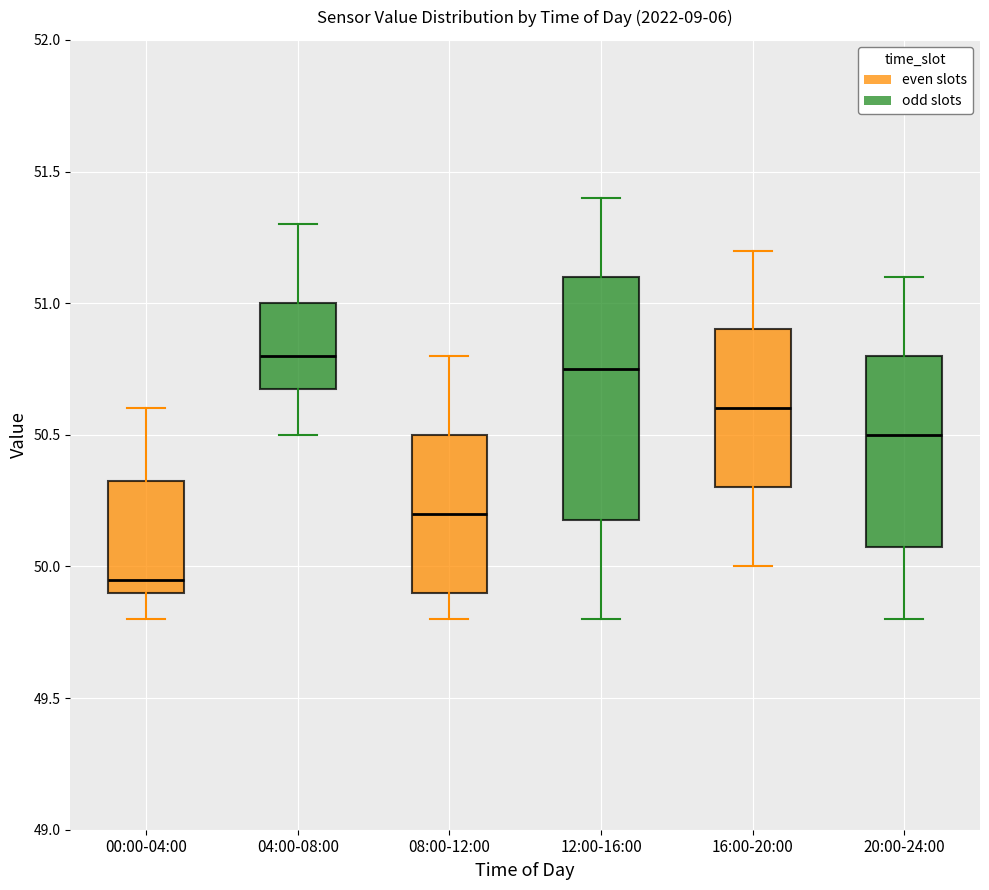

Comparing the boxes themselves (not the whiskers), which one is the tallest?

12:00-16:00